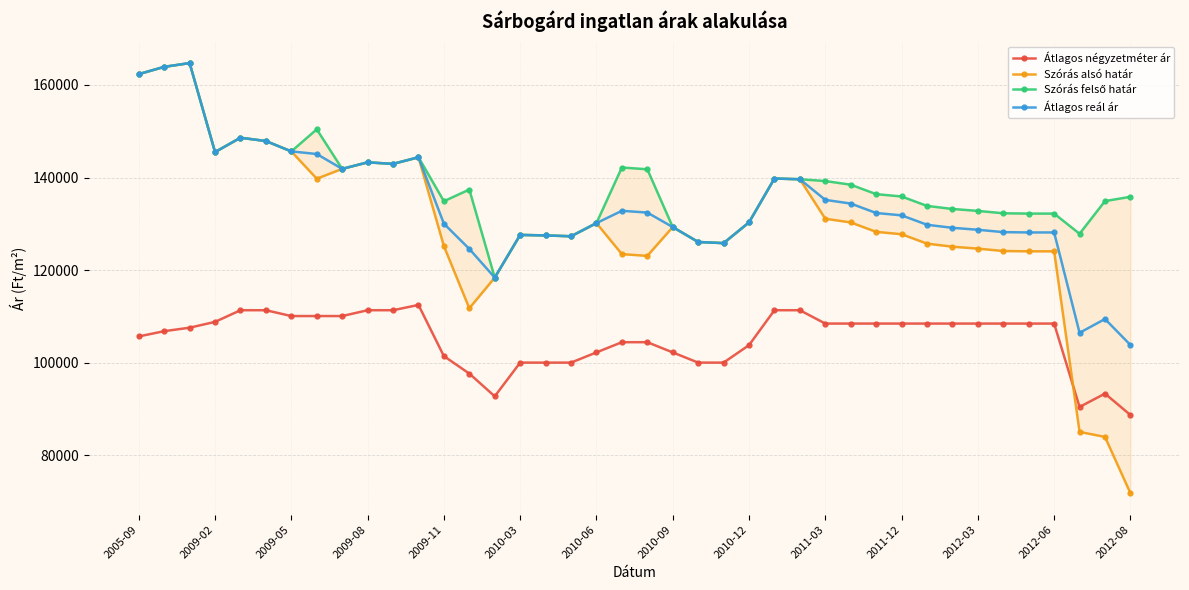

What is the sum of all Szórás felső határ values?

5524568